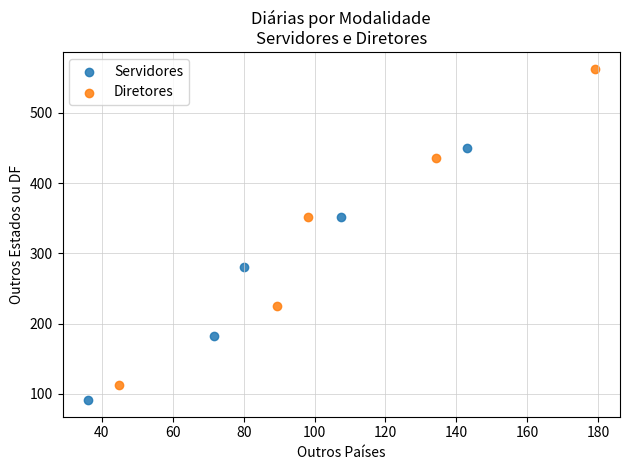

Which series contains the highest Y value?

Diretores